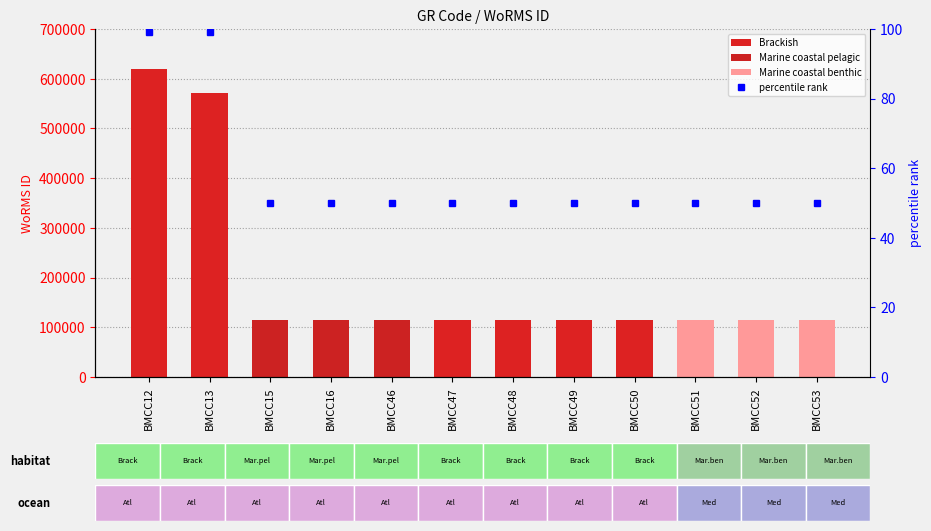

Which series changed the most between BMCC12 and BMCC49?

WoRMS ID